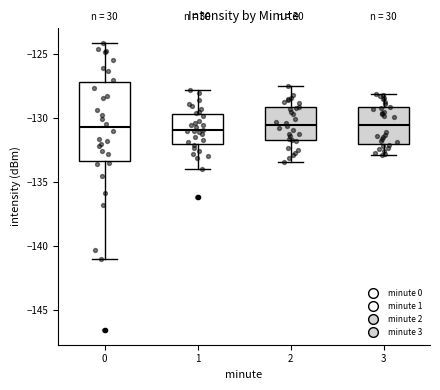

Reading left to right, transcribe this box plot: for each box, give where its median line is, the range the box spans, and where its two whiskers end, as read against the y-axis. The values are not printed on the chart, so give them approximately, as read against the axis.

0: median -130.5, box -133.5 to -127.0, whiskers -141.0 to -124.0
1: median -131.0, box -132.0 to -129.5, whiskers -134.0 to -128.0
2: median -130.5, box -131.5 to -129.0, whiskers -133.5 to -127.5
3: median -130.5, box -132.0 to -129.0, whiskers -133.0 to -128.0